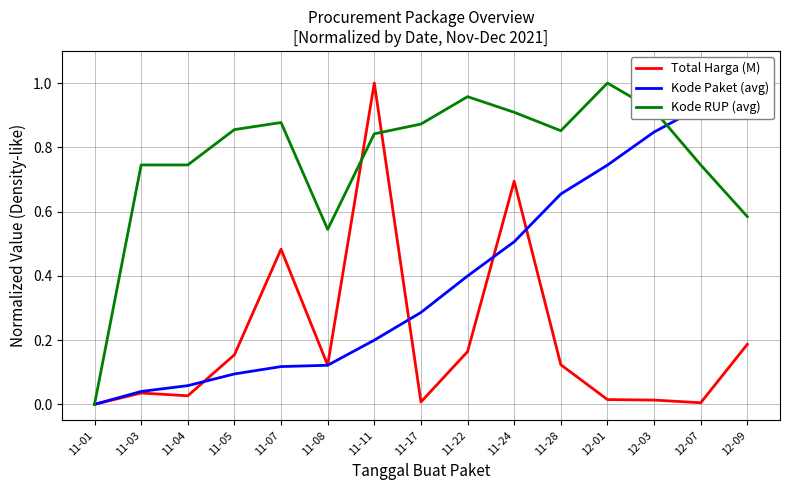

How many interior local peaks does the Total Harga (M) series have?

4